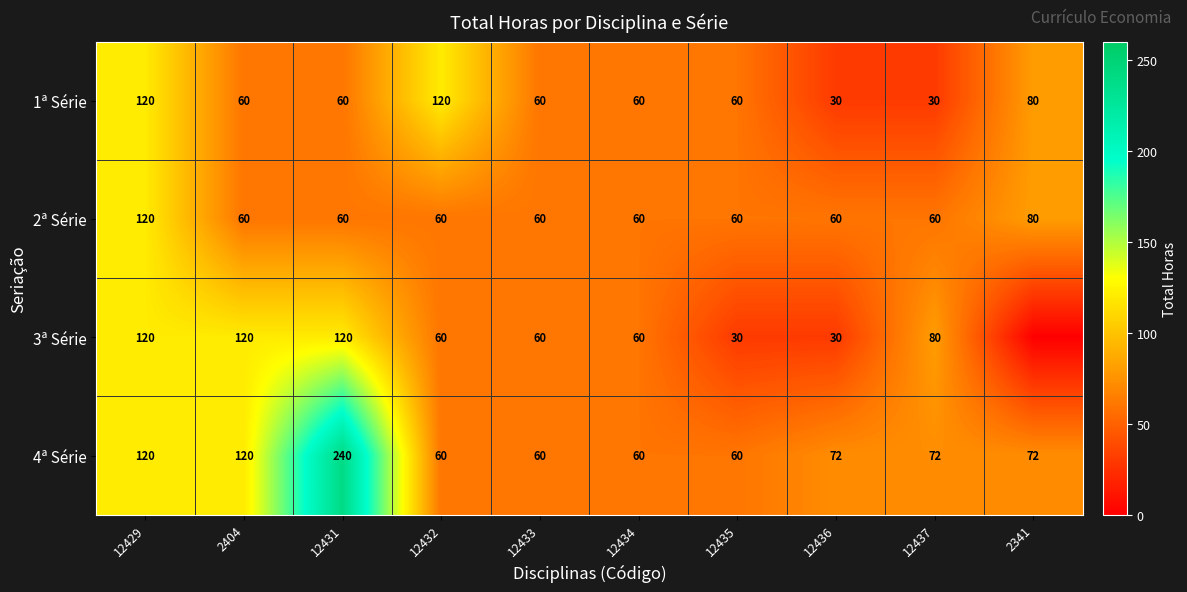

Where is 2ª Série nearest to the value 90?

2341